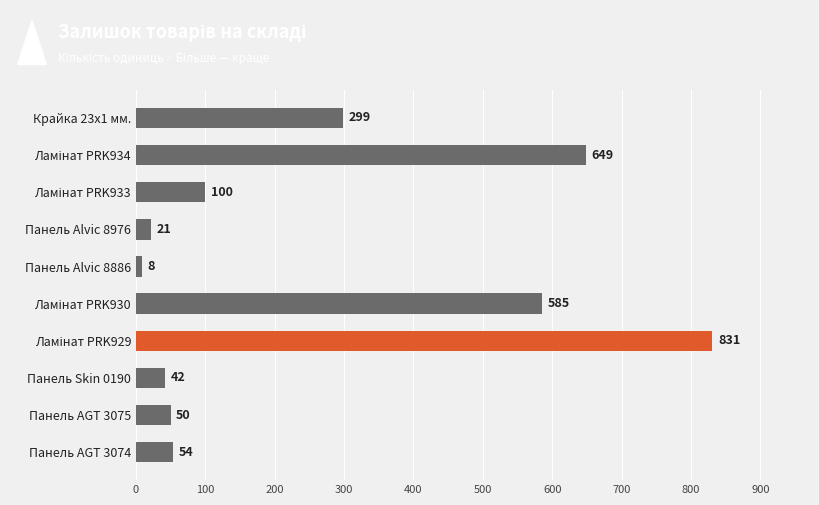

Does the chart contain stacked bars?

No